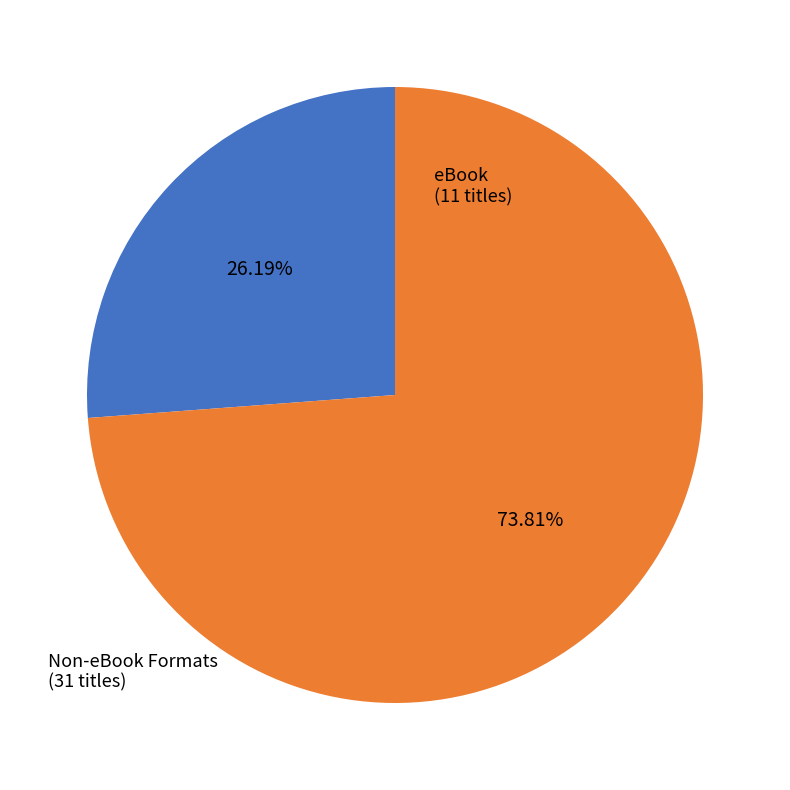

How many segments does this pie chart have?

2